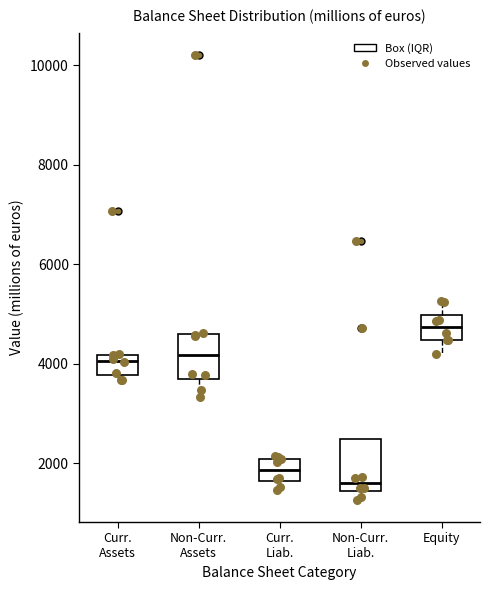

Which box has the lowest median line?

Non-Curr. Liab.